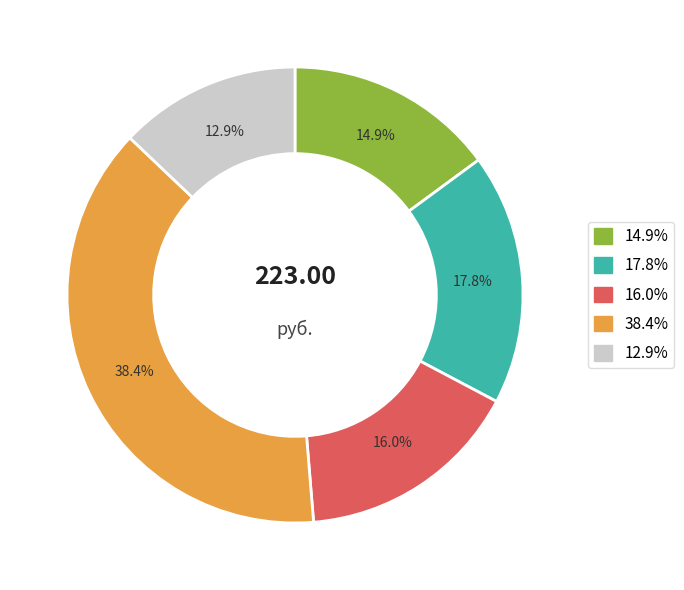

Is there any slice that represents more than half of the pie?

No